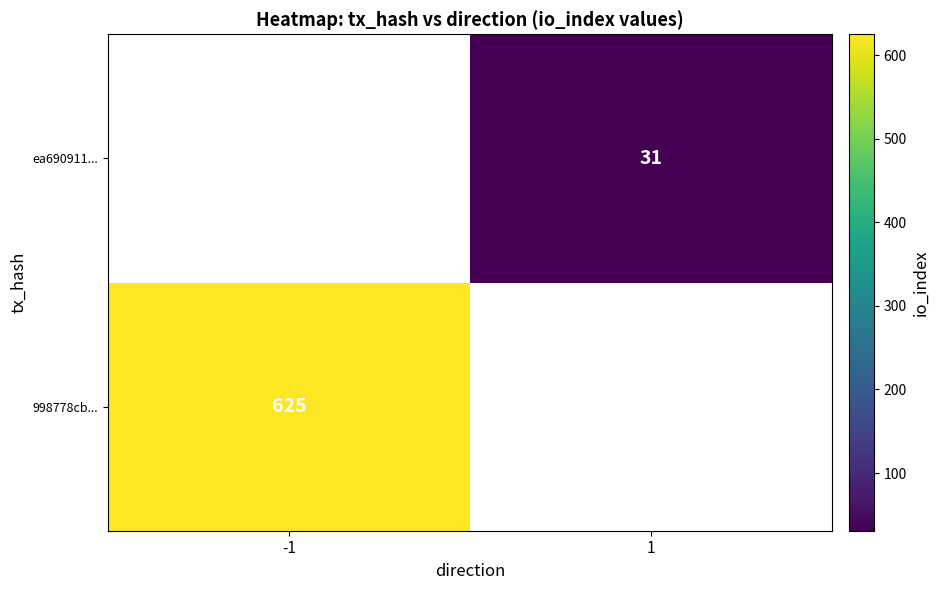

Is the value of ea690911... at 1 greater than the value of 998778cb... at -1?

No